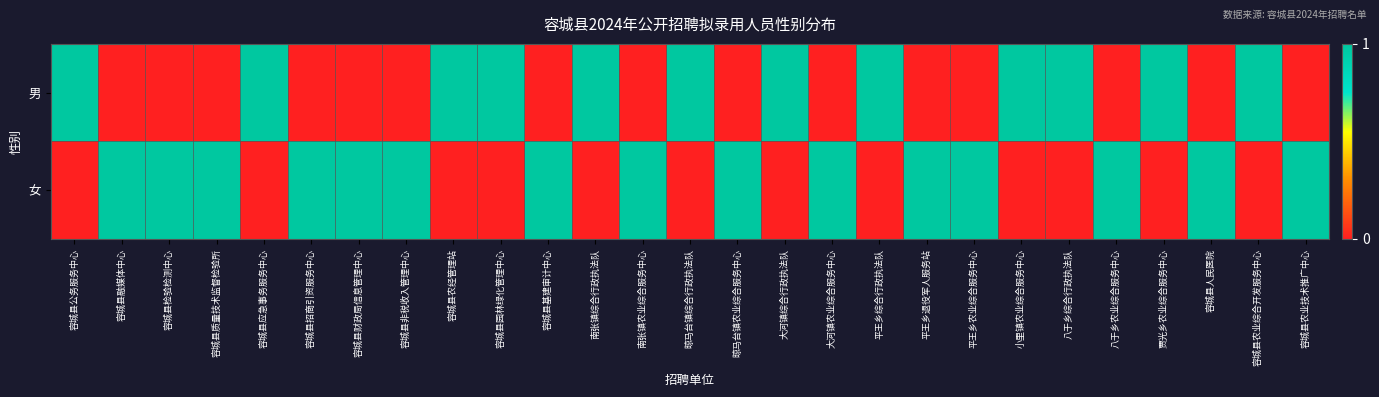

How many distinct data groups are displayed?

2